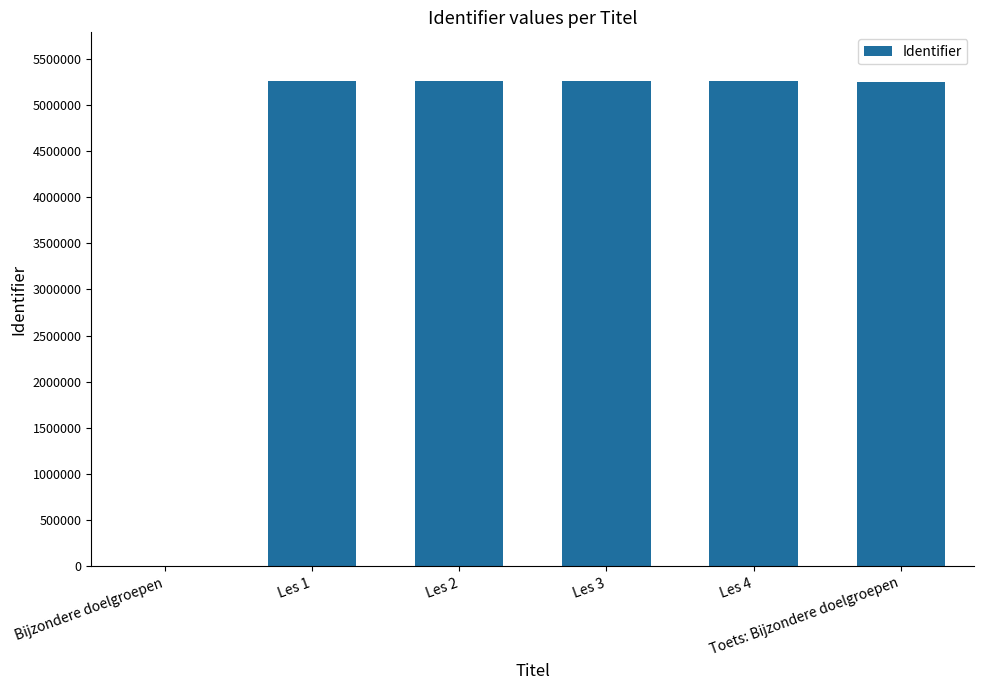

What is the sum of all values?

26290697